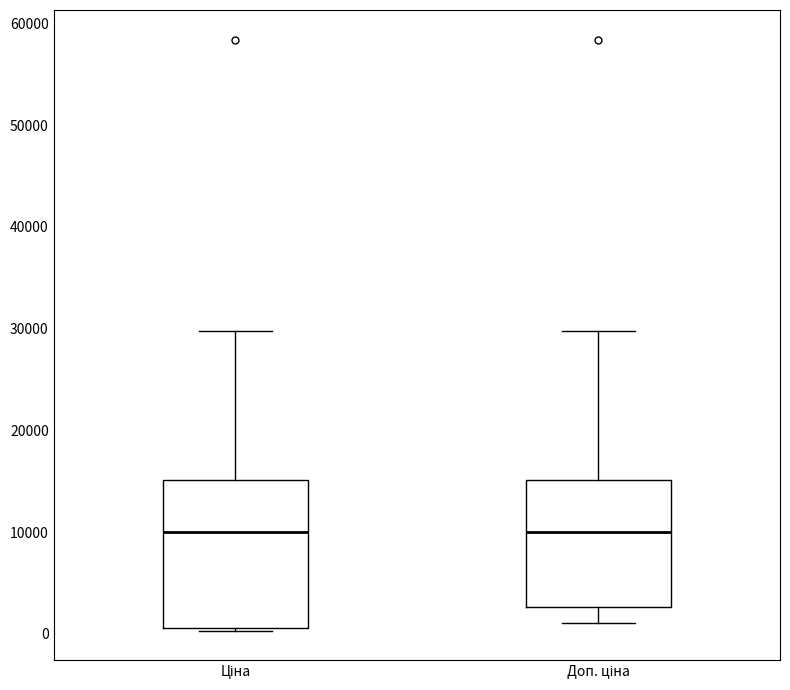

Reading left to right, transcribe this box plot: for each box, give where its median line is, the range the box spans, and where its two whiskers end, as read against the y-axis. The values are not printed on the chart, so give them approximately, as read against the axis.

Ціна: median 10000, box 1000 to 15000, whiskers 0 to 30000
Доп. ціна: median 10000, box 3000 to 15000, whiskers 1000 to 30000